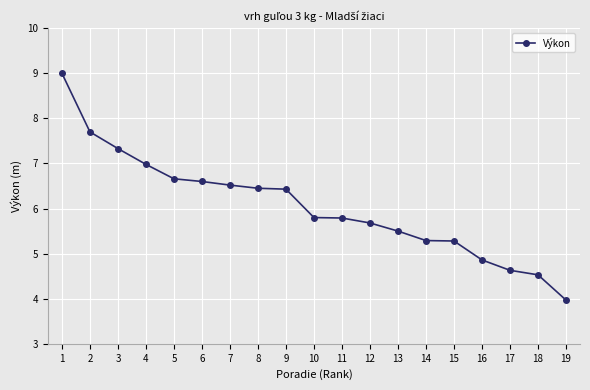

Which label corresponds to the smallest value in the chart?

19